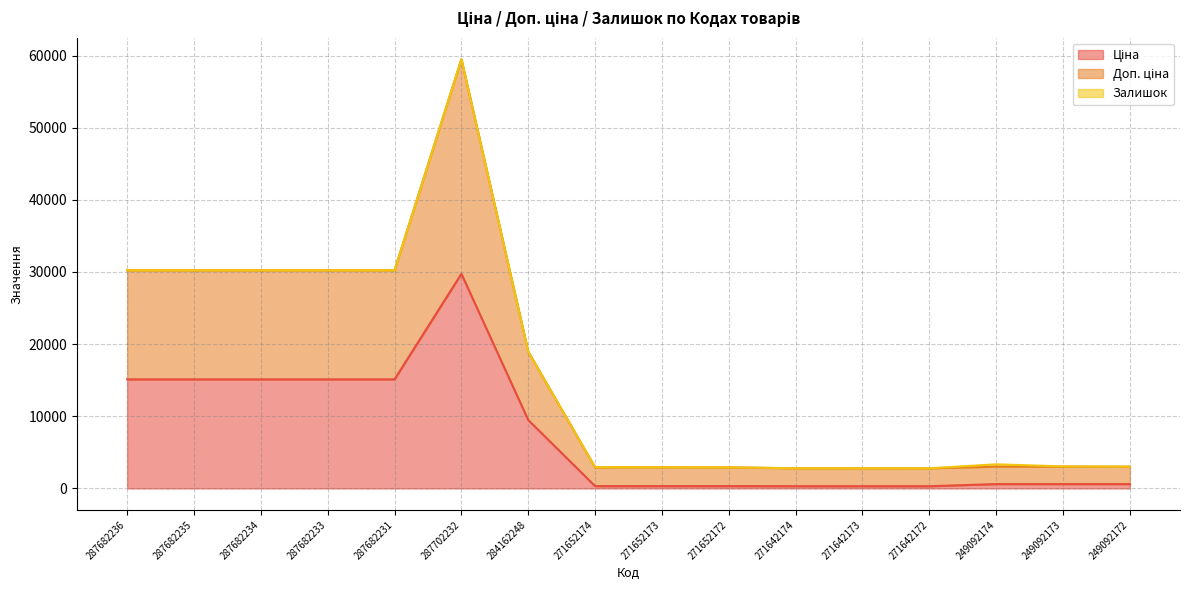

What is the difference between the maximum and minimum values in the Ціна series?

29437.0